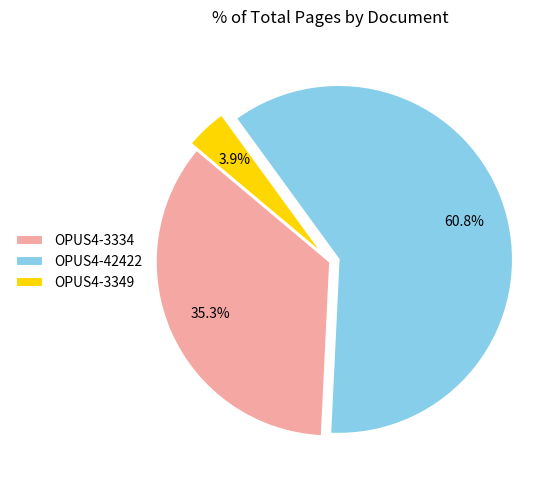

Count the number of slices in the pie.

3